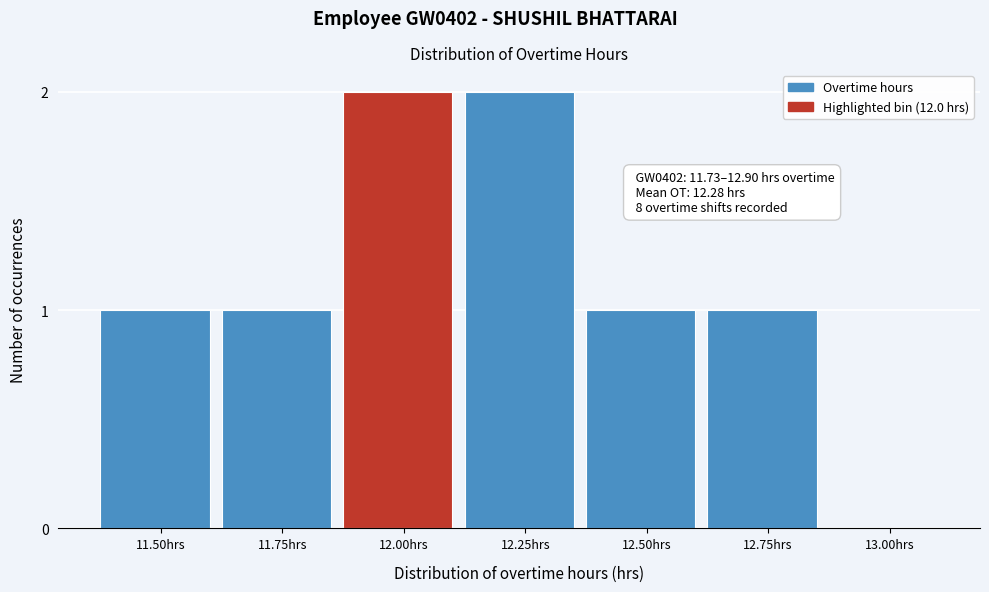

Reading right to left, what are all the values shown in this chart?

13.00hrs=0	12.75hrs=1	12.50hrs=1	12.25hrs=2	12.00hrs=2	11.75hrs=1	11.50hrs=1